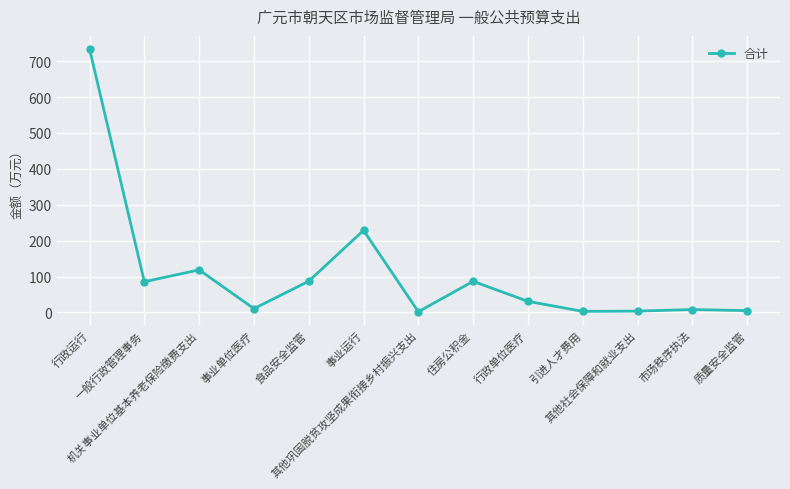

True or false: there are more than 1 points higher than both neighbors.

True